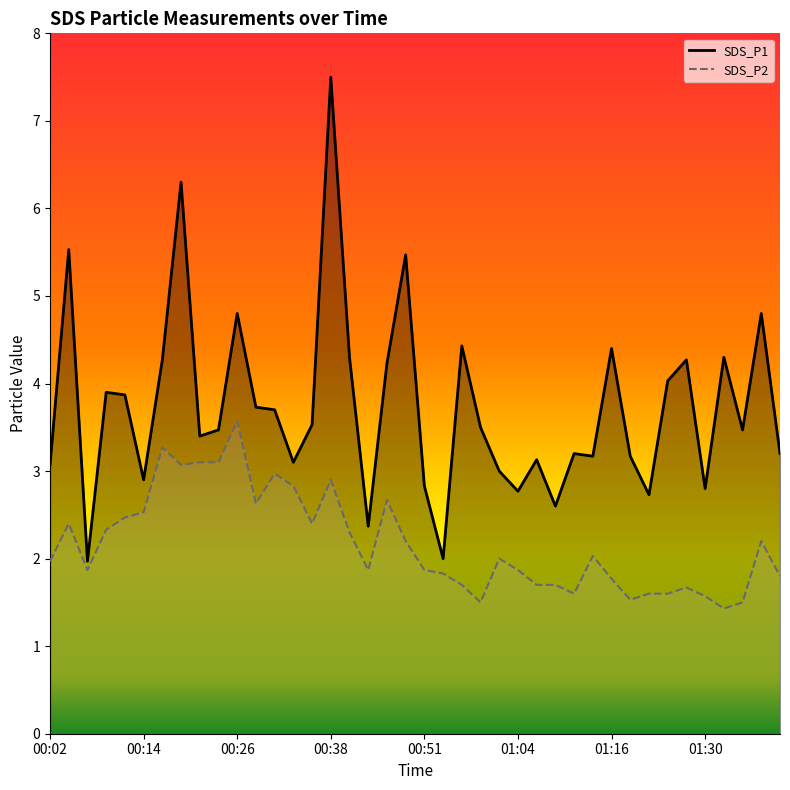

Rank the series at 31 from lowest to highest value.

SDS_P2 line, SDS_P1 line